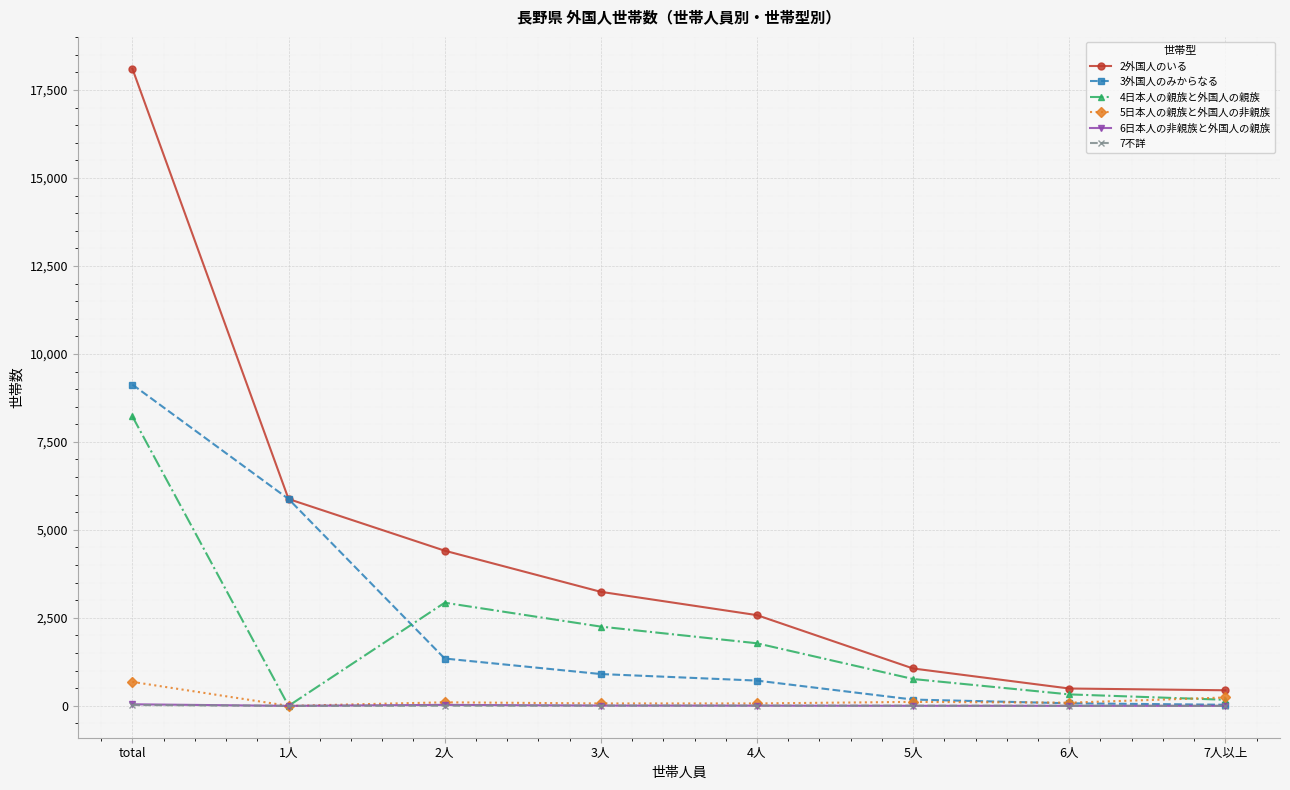

Which category has the highest value in the 2外国人のいる series?

total